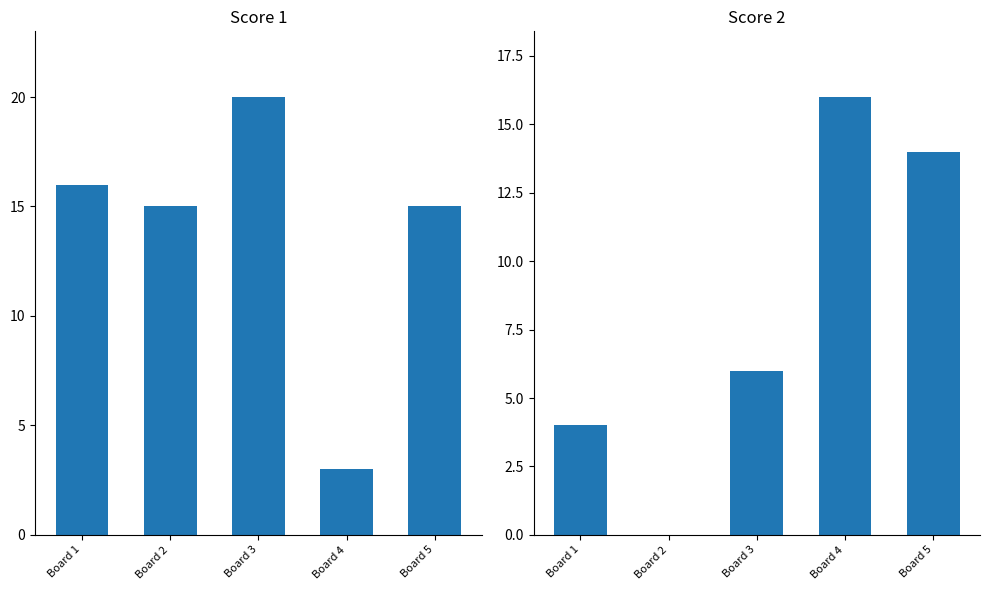

What is the average value of the Score 1 series?

14